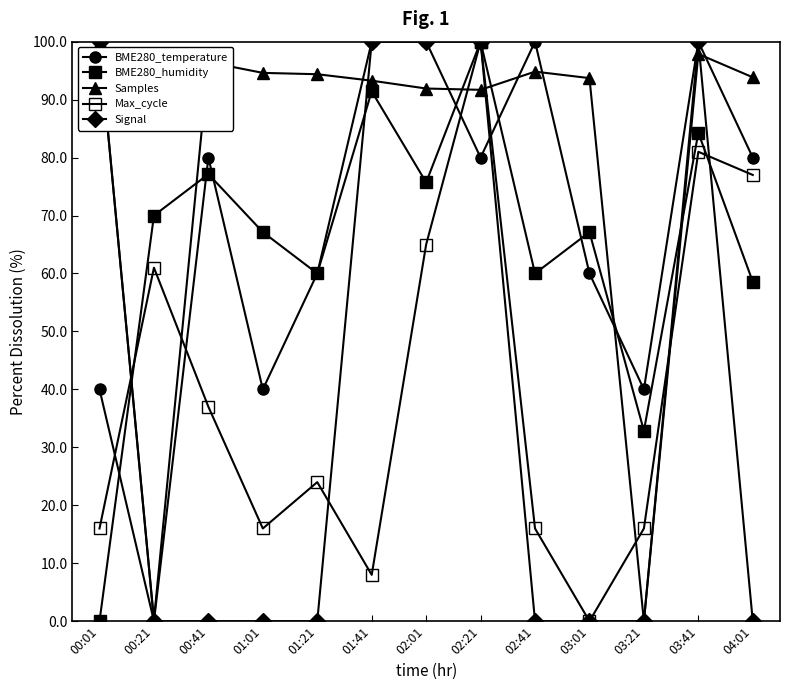

How many distinct data groups are displayed?

5